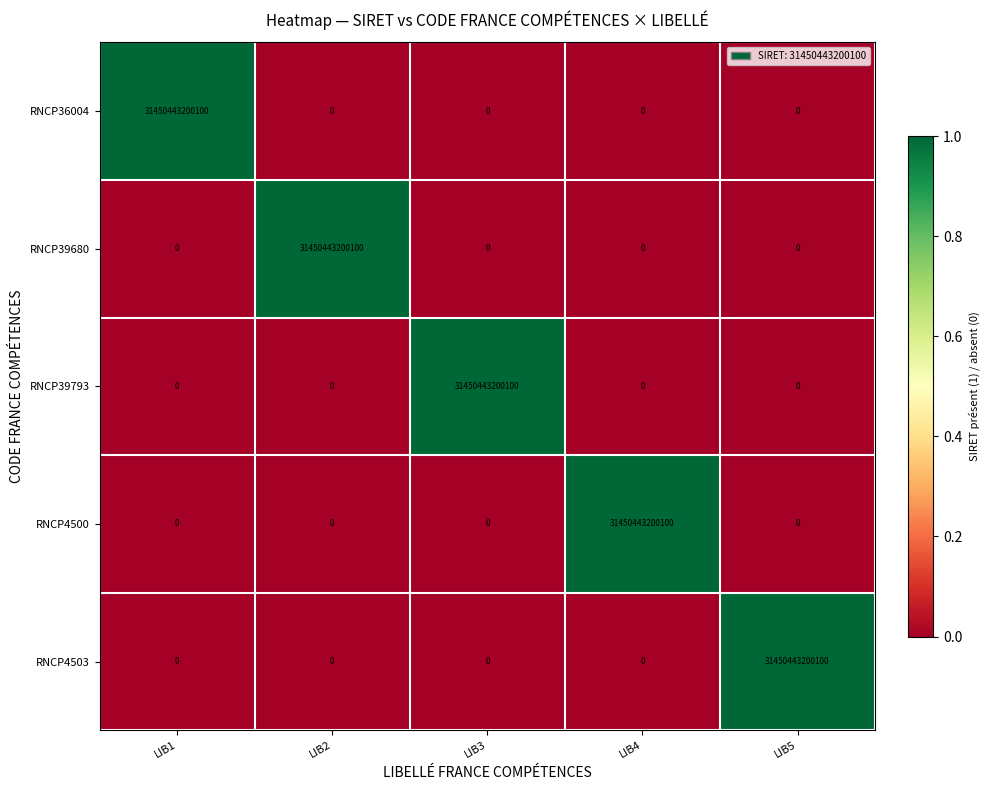

The RNCP4503 series shows -13720619041178 at LIB3. True or false?

False